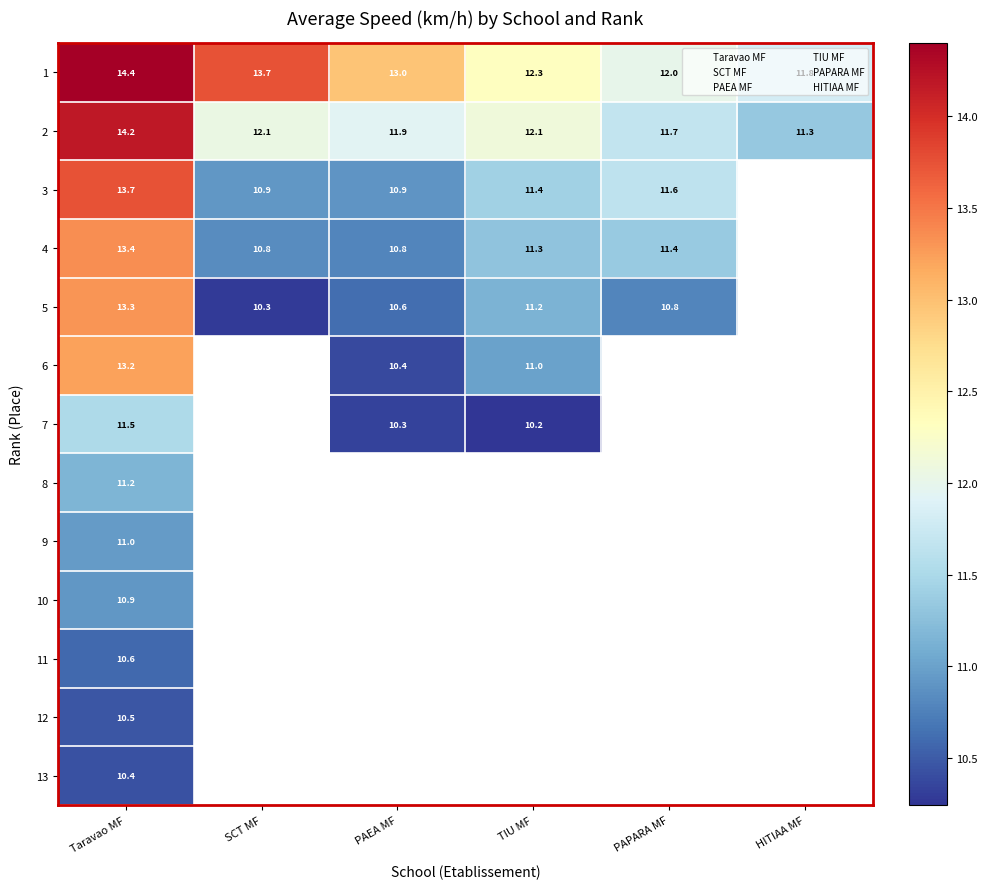

What is the approximate value of 8 at Taravao MF?

11.2